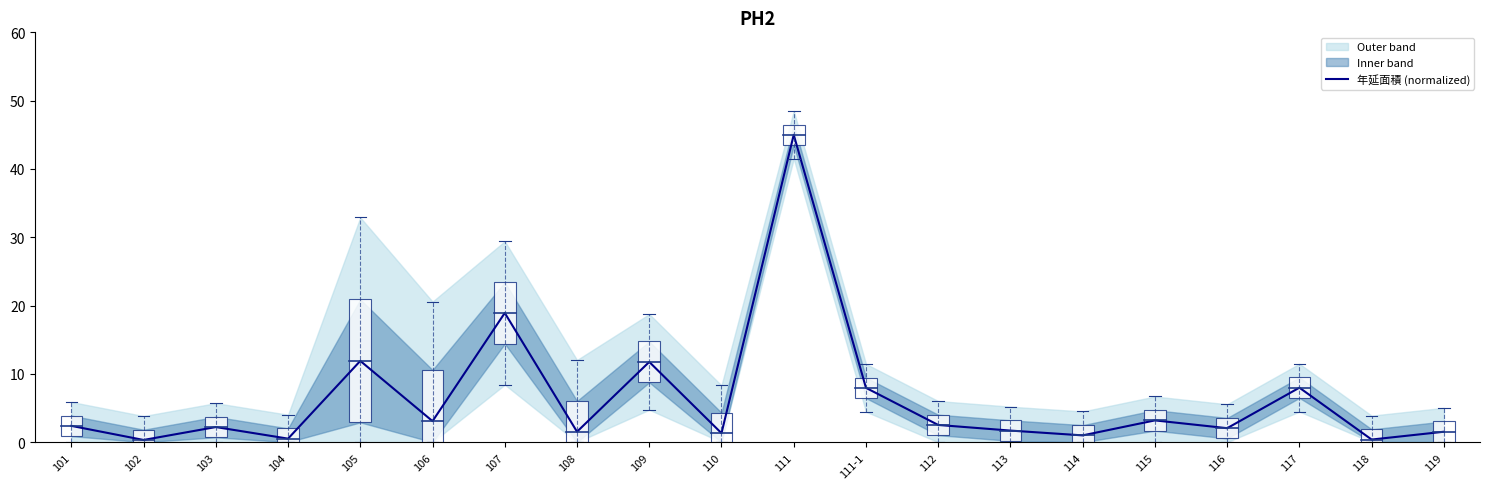

How many interior local valleys (lower than both neighbors) does the data have?

8